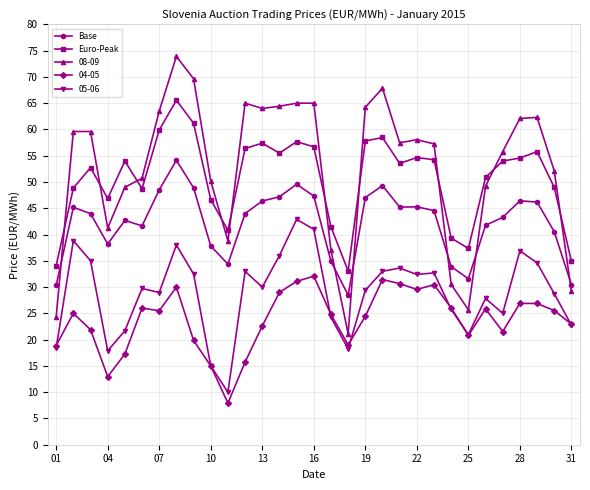

True or false: Base has more than 0 points higher than both neighbors.

True